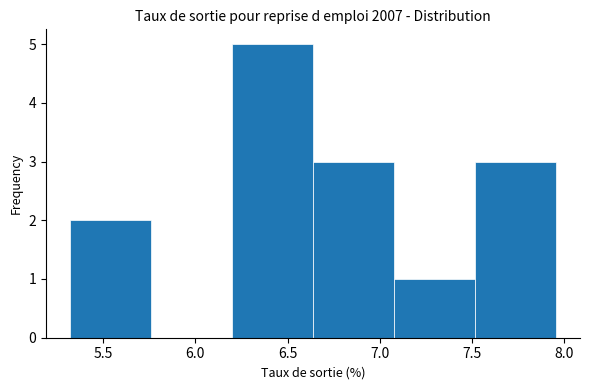

Over which range of the x-axis is the bar tallest?

6.20 to 6.65